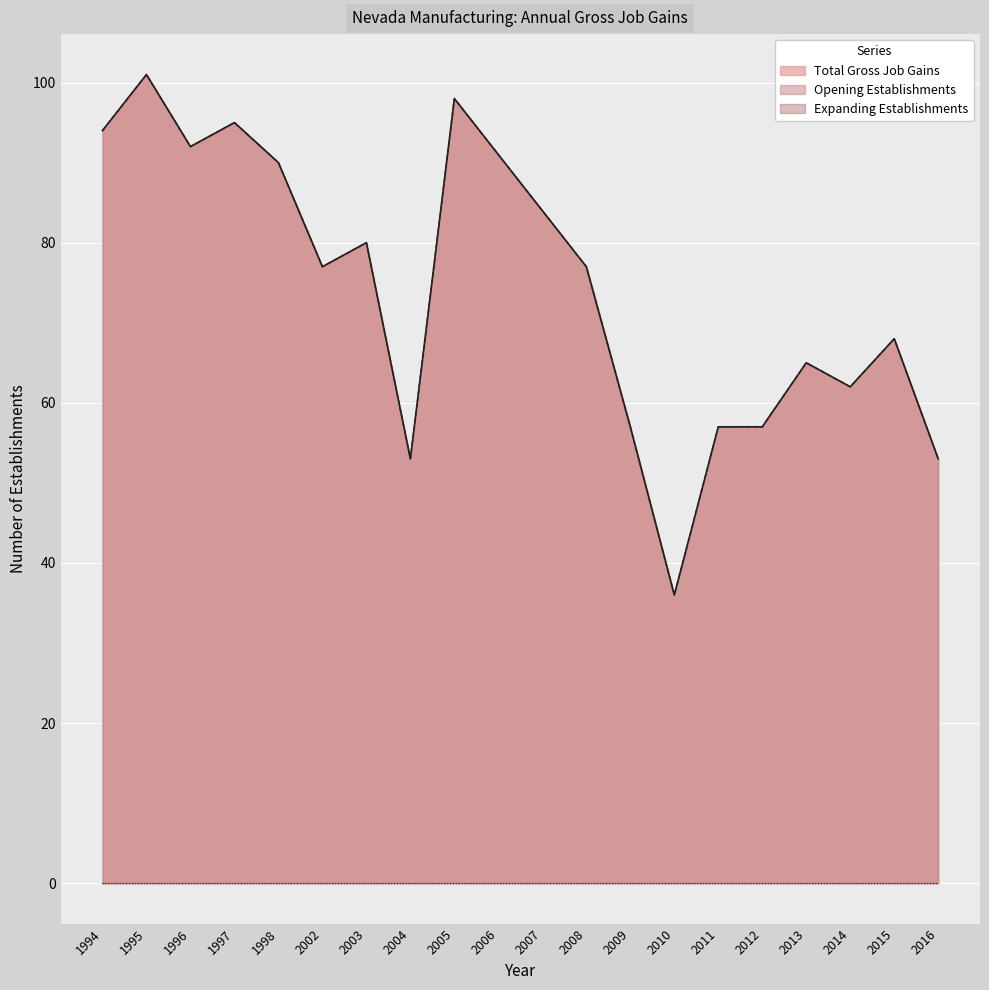

At 1997, list the series in order from smallest to largest.

Total Gross Job Gains, Opening Establishments